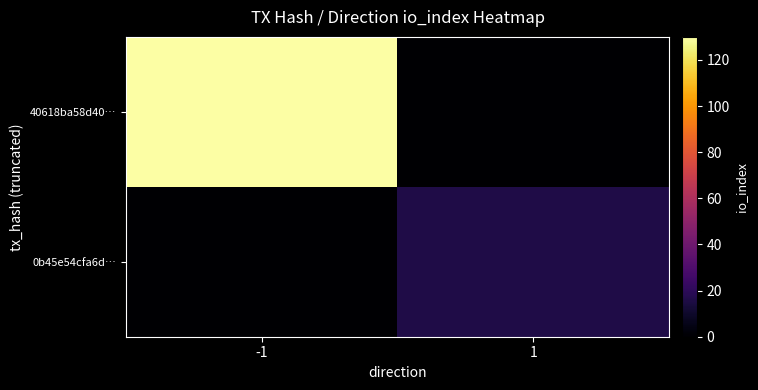

Reading right to left, extract all data points from this chart.

40618ba58d40…: 1=0	-1=130
0b45e54cfa6d…: 1=16	-1=0